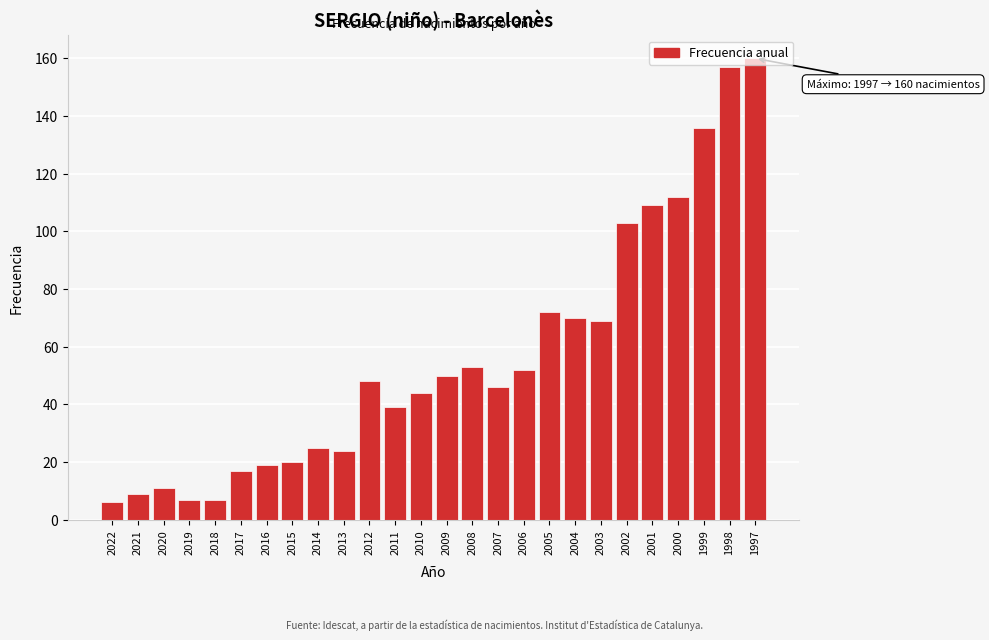

What is the value of the 2nd bar from the left?

9